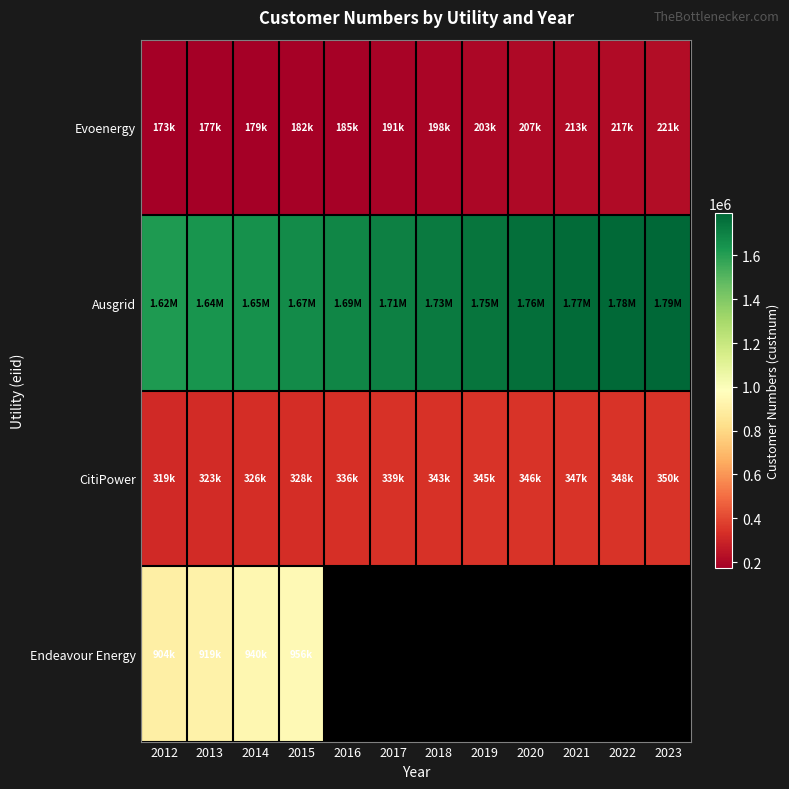

Rank the series at 2018 from highest to lowest value.

Ausgrid, CitiPower, Endeavour Energy, Evoenergy